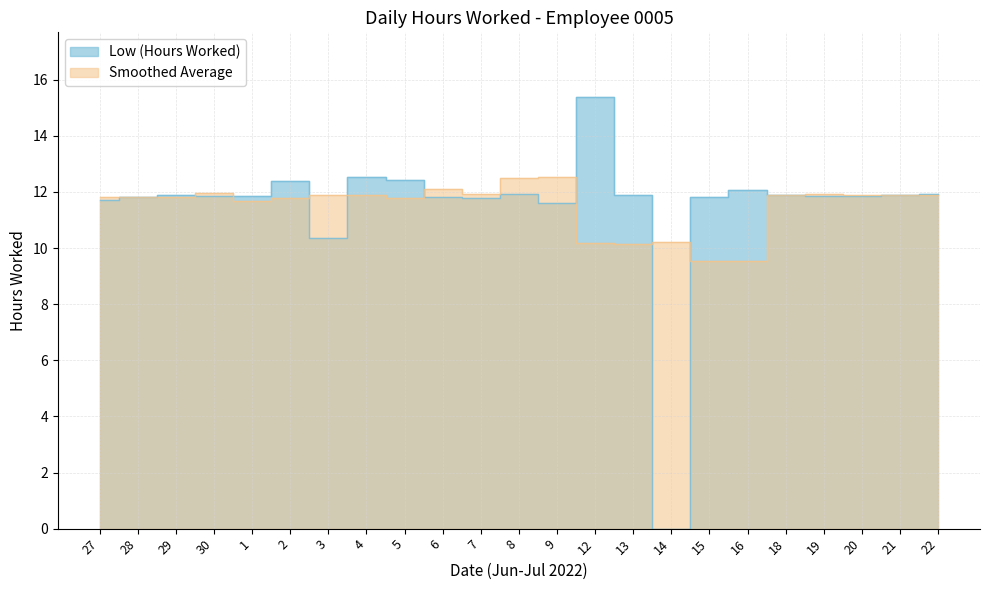

Read the value at 16.

12.1